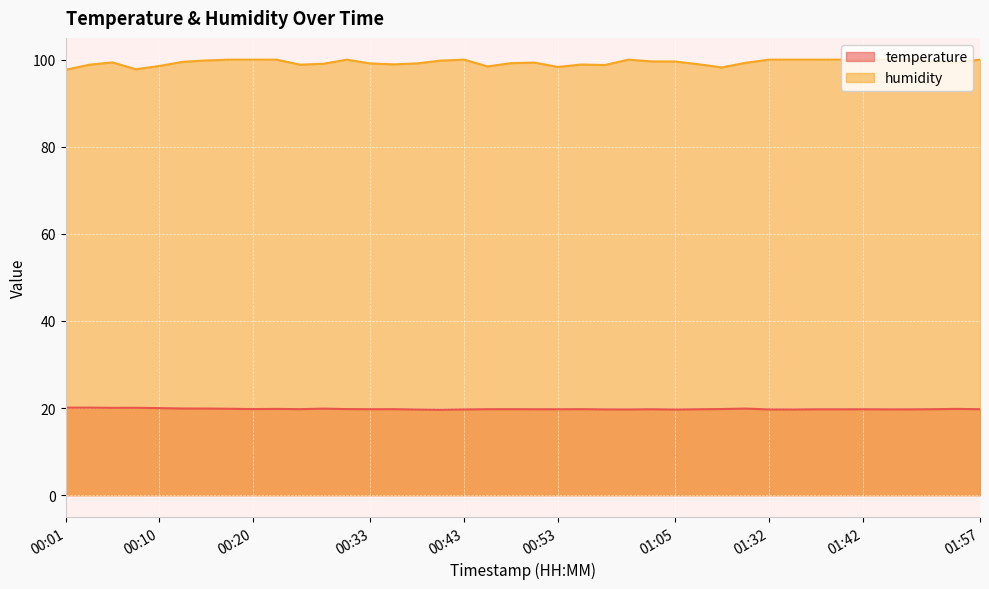

True or false: humidity has a value of 31.5 at 00:15.

False